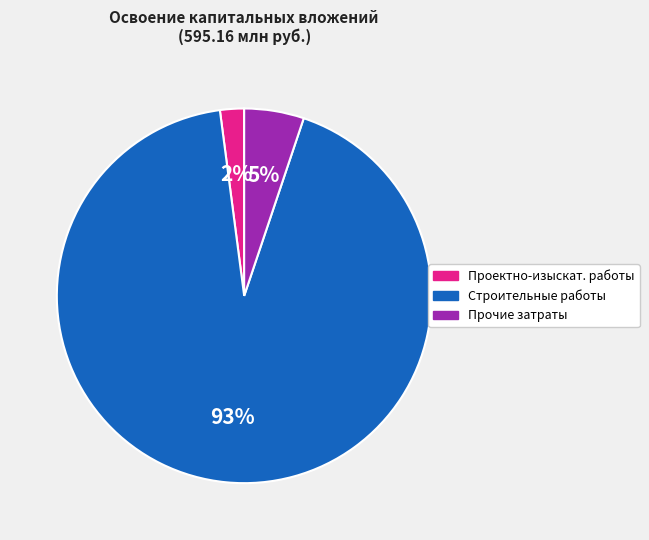

Which category accounts for the majority?

Строительные работы